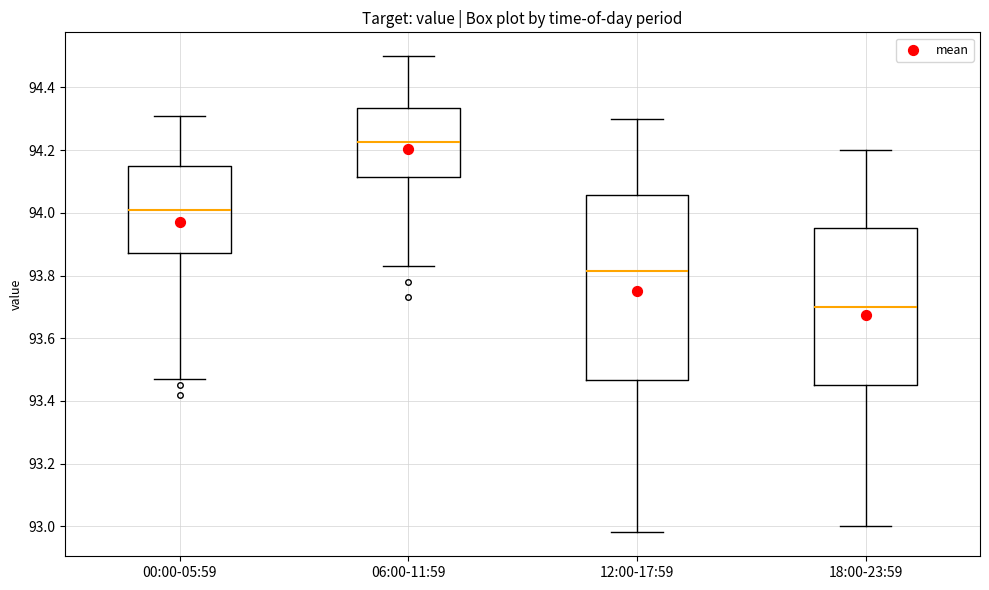

Which box is the tallest, from its lower edge to its upper edge?

12:00-17:59